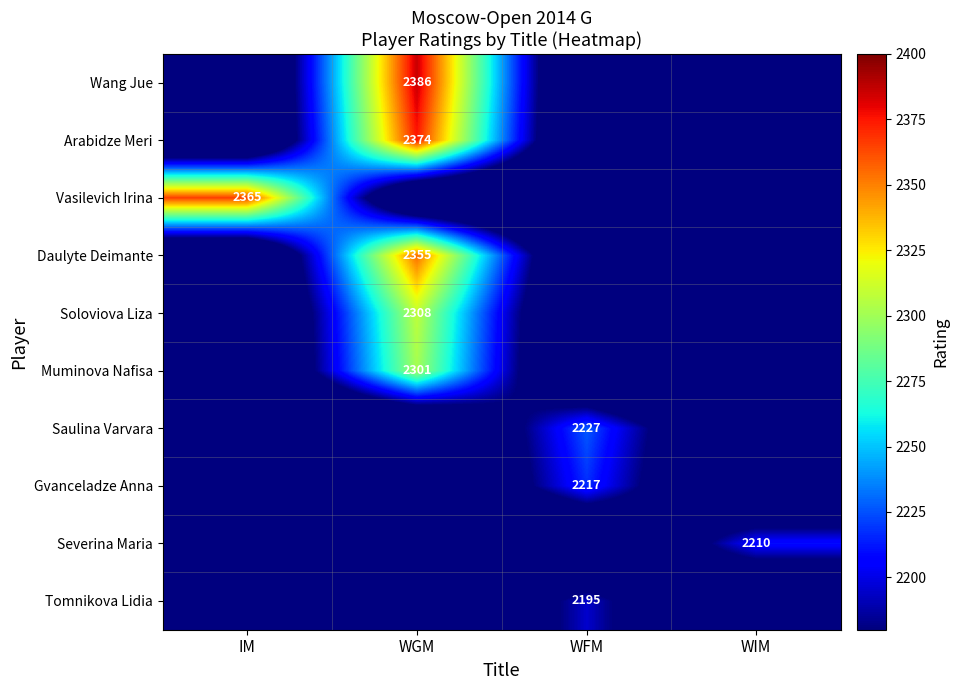

True or false: Muminova Nafisa has a value of 1135 at WGM.

False